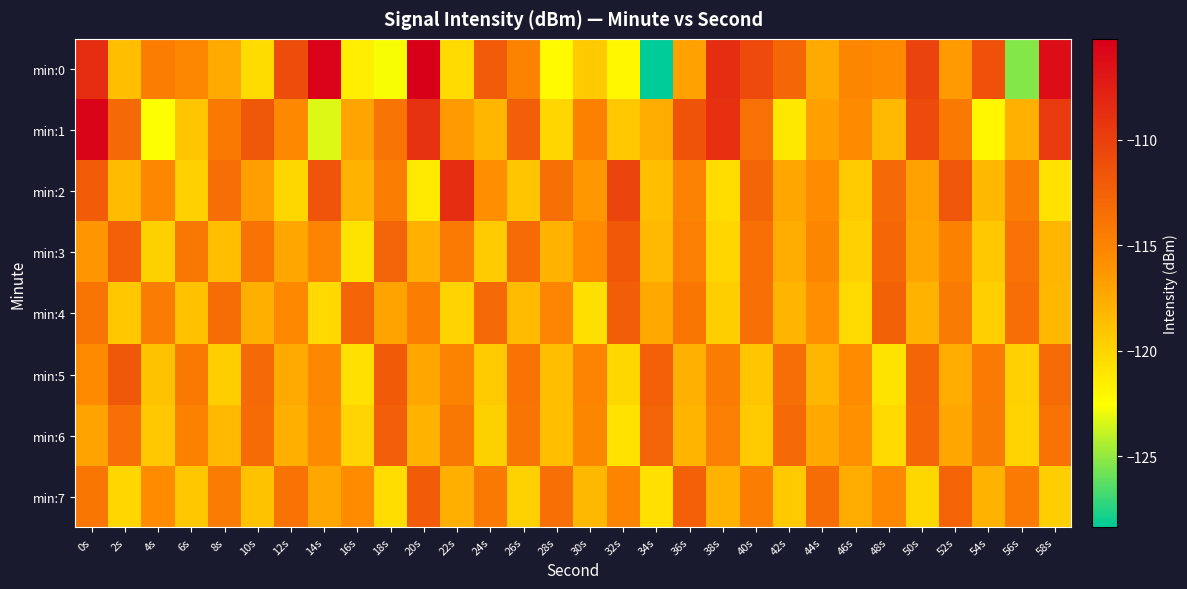

Reading right to left, transcribe all the data shown in this chart.

min:0: 58s=-106.2	56s=-125.3	54s=-111.4	52s=-116.5	50s=-110.2	48s=-115.5	46s=-115.2	44s=-117.5	42s=-113.0	40s=-110.7	38s=-108.7	36s=-116.9	34s=-128.4	32s=-122.1	30s=-119.5	28s=-122.3	26s=-114.9	24s=-112.2	22s=-120.3	20s=-105.2	18s=-122.7	16s=-121.5	14s=-105.5	12s=-111.0	10s=-120.5	8s=-117.5	6s=-115.3	4s=-114.6	2s=-118.7	0s=-108.6
min:1: 58s=-109.5	56s=-117.8	54s=-122.1	52s=-114.2	50s=-110.9	48s=-118.4	46s=-115.5	44s=-116.8	42s=-121.2	40s=-113.7	38s=-108.9	36s=-111.4	34s=-117.6	32s=-119.3	30s=-114.8	28s=-120.1	26s=-112.3	24s=-118.2	22s=-116.5	20s=-109.0	18s=-113.8	16s=-117.1	14s=-123.3	12s=-115.4	10s=-111.8	8s=-114.2	6s=-119.1	4s=-122.6	2s=-113.1	0s=-105.7
min:2: 58s=-120.8	56s=-114.5	54s=-118.3	52s=-111.7	50s=-116.9	48s=-113.1	46s=-119.4	44s=-115.6	42s=-117.2	40s=-112.8	38s=-120.5	36s=-114.9	34s=-118.7	32s=-110.3	30s=-116.4	28s=-113.6	26s=-119.1	24s=-115.8	22s=-108.7	20s=-121.3	18s=-114.6	16s=-117.9	14s=-111.5	12s=-120.2	10s=-116.7	8s=-113.4	6s=-119.8	4s=-115.3	2s=-118.5	0s=-112.1
min:3: 58s=-118.2	56s=-113.7	54s=-119.3	52s=-114.8	50s=-117.1	48s=-112.9	46s=-119.8	44s=-115.2	42s=-117.6	40s=-113.5	38s=-120.1	36s=-114.7	34s=-118.4	32s=-111.9	30s=-115.7	28s=-118.0	26s=-113.2	24s=-119.5	22s=-114.3	20s=-117.8	18s=-112.6	16s=-120.9	14s=-115.0	12s=-117.3	10s=-113.8	8s=-118.6	6s=-114.1	4s=-119.7	2s=-112.4	0s=-116.2
min:4: 58s=-118.3	56s=-113.4	54s=-119.7	52s=-114.4	50s=-117.9	48s=-112.5	46s=-120.4	44s=-115.8	42s=-118.1	40s=-113.6	38s=-119.6	36s=-114.0	34s=-117.4	32s=-112.2	30s=-120.6	28s=-115.1	26s=-118.5	24s=-113.0	22s=-119.9	20s=-114.6	18s=-117.0	16s=-112.7	14s=-120.3	12s=-115.4	10s=-117.7	8s=-113.3	6s=-118.8	4s=-114.5	2s=-119.2	0s=-113.9
min:5: 58s=-113.2	56s=-119.8	54s=-114.3	52s=-117.6	50s=-112.8	48s=-120.9	46s=-115.6	44s=-118.2	42s=-113.4	40s=-119.1	38s=-114.5	36s=-117.8	34s=-112.4	32s=-120.2	30s=-115.0	28s=-118.7	26s=-113.8	24s=-119.4	22s=-114.9	20s=-117.3	18s=-112.0	16s=-120.7	14s=-115.3	12s=-117.5	10s=-113.1	8s=-119.6	6s=-114.2	4s=-118.9	2s=-111.8	0s=-115.5
min:6: 58s=-113.7	56s=-119.9	54s=-114.4	52s=-117.2	50s=-112.9	48s=-120.3	46s=-115.9	44s=-117.4	42s=-113.0	40s=-119.5	38s=-114.7	36s=-118.1	34s=-112.6	32s=-120.8	30s=-115.2	28s=-118.6	26s=-113.9	24s=-119.7	22s=-114.1	20s=-117.9	18s=-112.3	16s=-120.0	14s=-115.5	12s=-117.7	10s=-113.2	8s=-118.4	6s=-114.8	4s=-119.3	2s=-113.5	0s=-117.0
min:7: 58s=-119.6	56s=-114.3	54s=-117.9	52s=-112.7	50s=-120.2	48s=-115.4	46s=-117.6	44s=-113.3	42s=-119.4	40s=-114.6	38s=-118.0	36s=-112.4	34s=-120.7	32s=-115.0	30s=-118.3	28s=-113.5	26s=-119.8	24s=-114.2	22s=-117.7	20s=-112.1	18s=-120.5	16s=-115.6	14s=-117.3	12s=-113.8	10s=-118.9	8s=-114.5	6s=-119.2	4s=-115.7	2s=-120.1	0s=-114.0